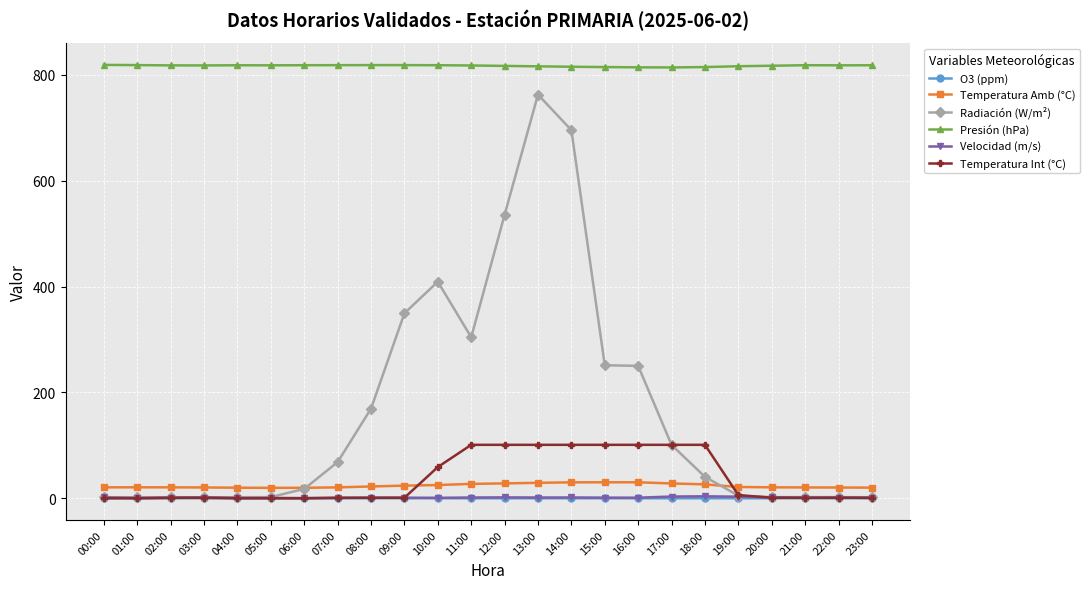

Is the value of Temperatura Int (°C) at 19:00 greater than the value of Presión (hPa) at 22:00?

No